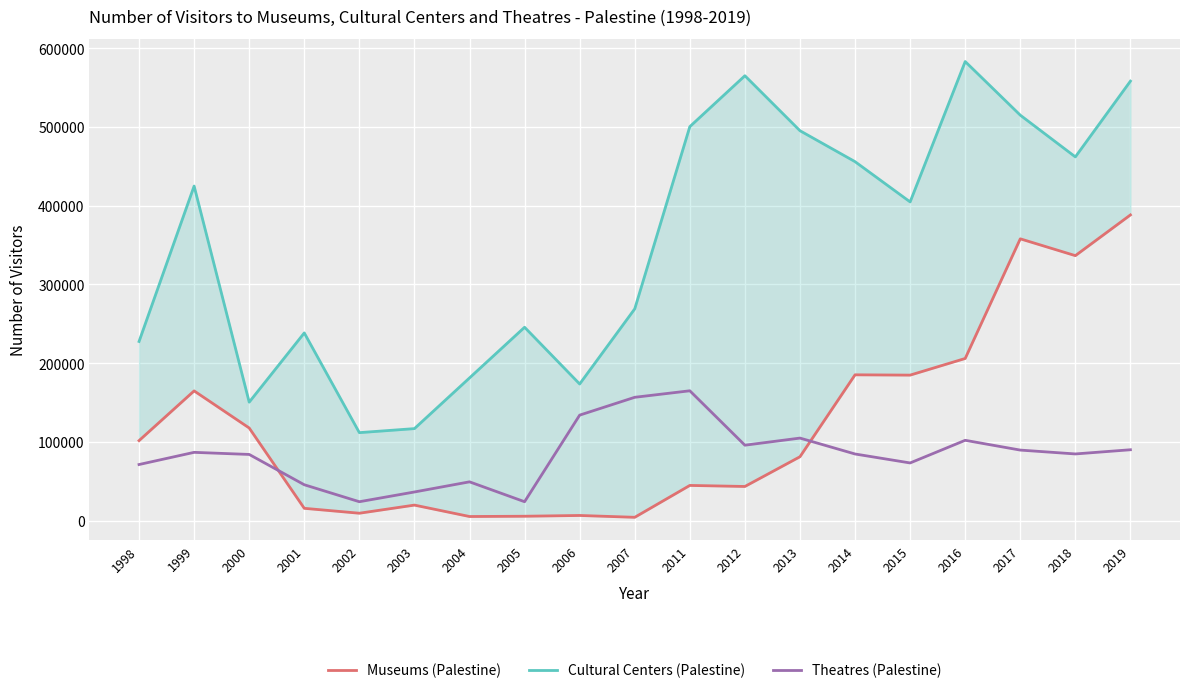

What is the smallest value displayed?

4339